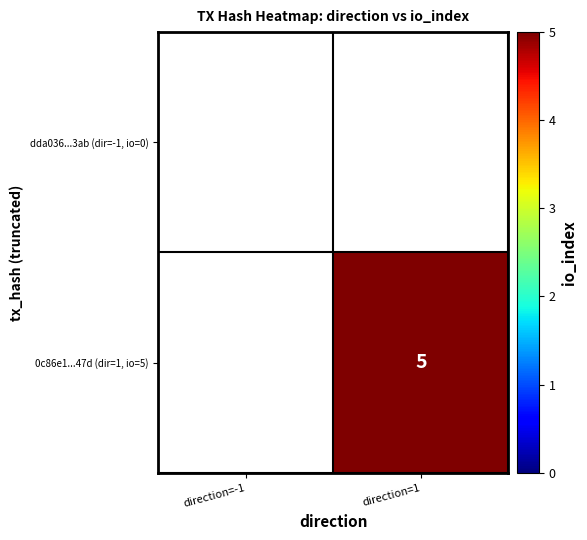

Count the number of categories in the chart.

2